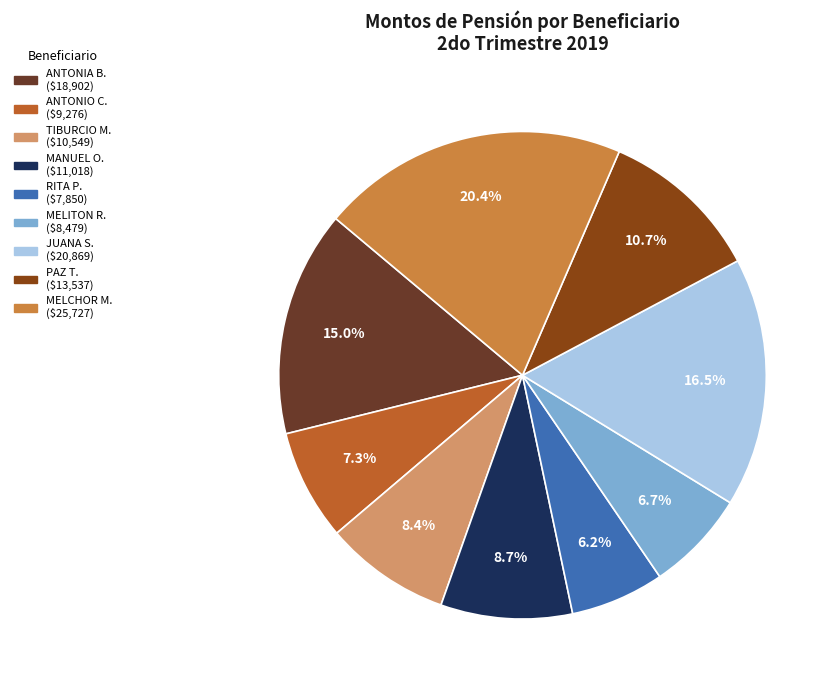

Is there a majority slice in this chart?

No